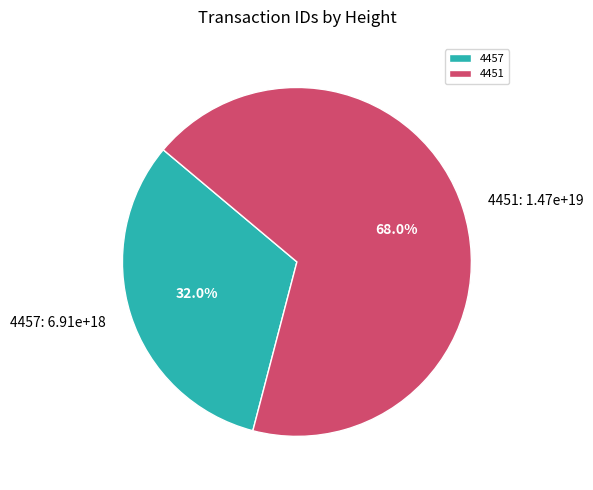

To the nearest percent, what is the average slice percentage?

50%